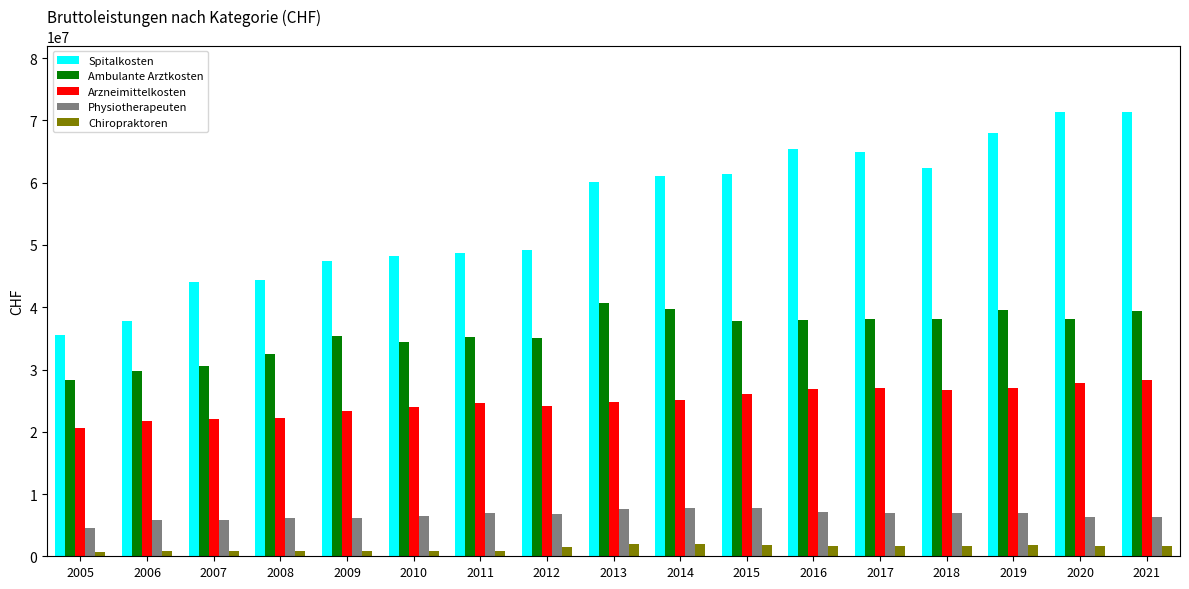

How many values in the Spitalkosten series are below 60129706?

8